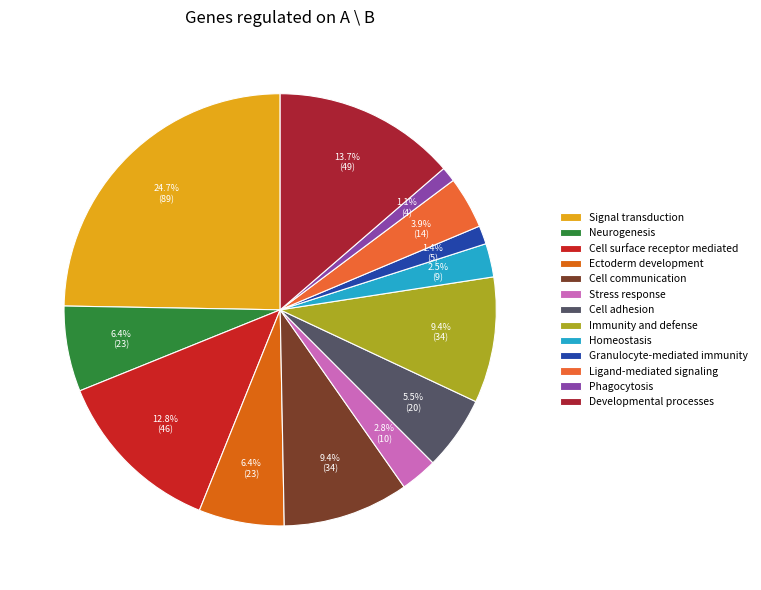

Is it true that Neurogenesis is 6% of the pie?

True